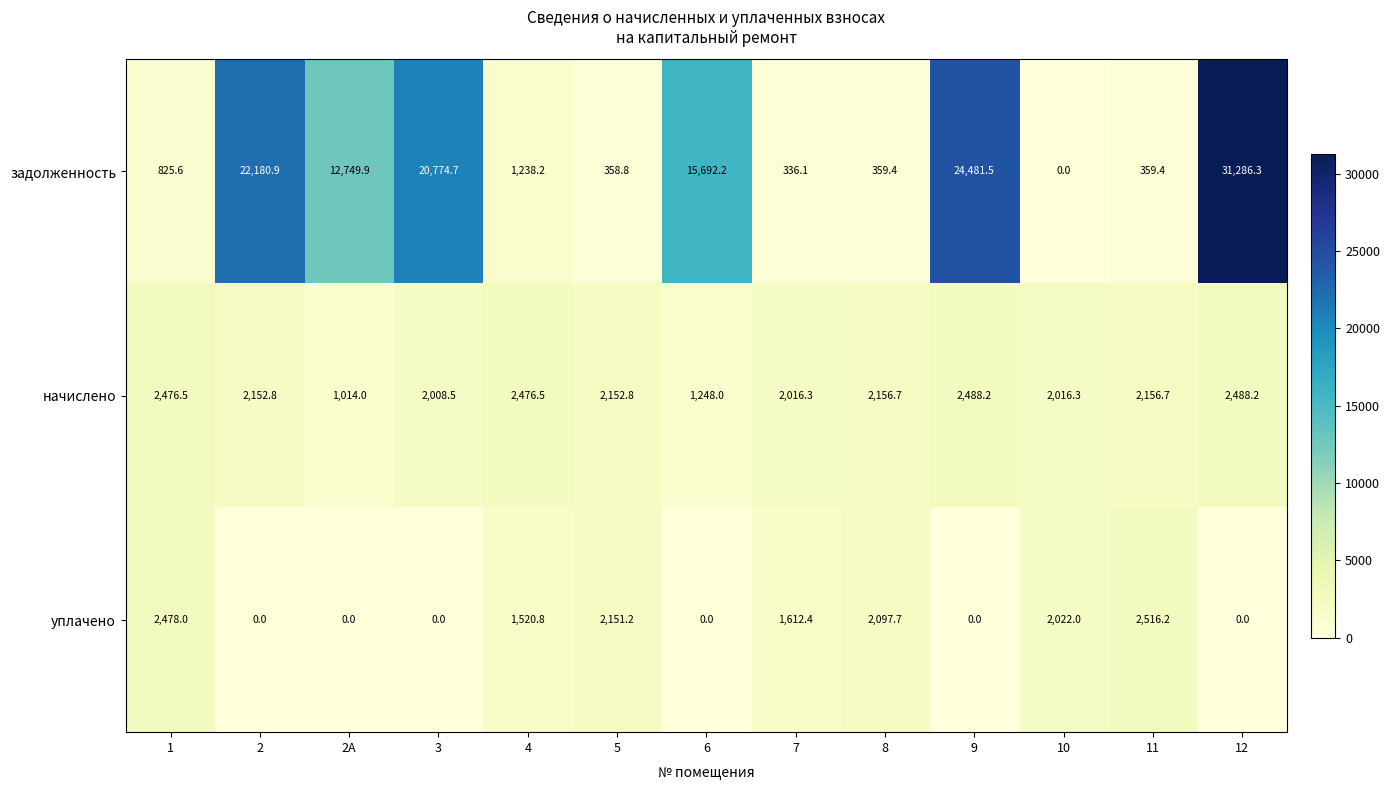

At which category does the chart reach its peak across all series?

12